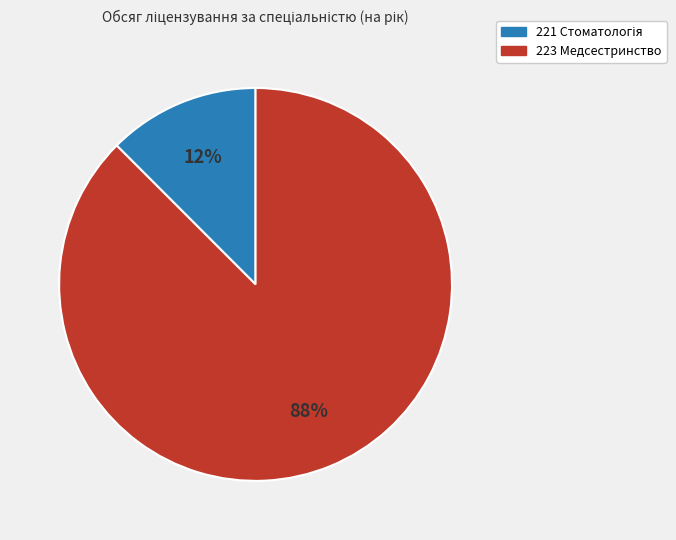

Is it true that 223 Медсестринство is 80% of the pie?

False